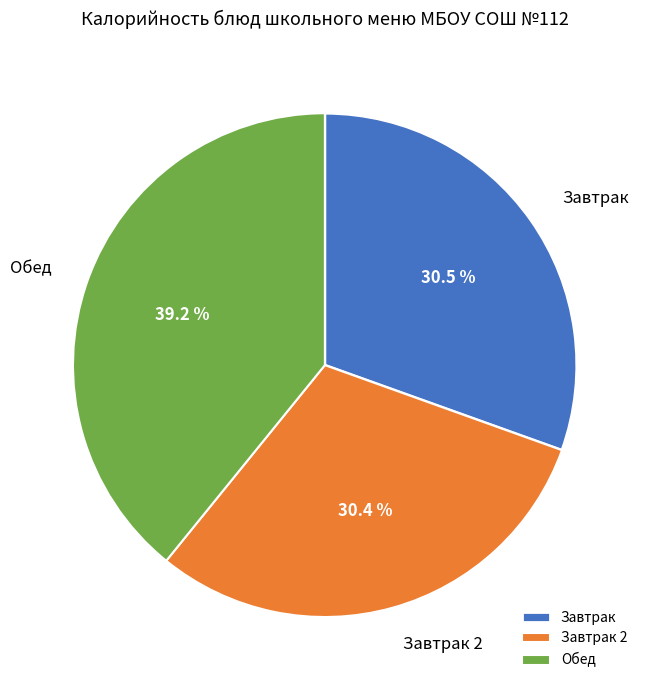

Is the sum of Завтрак and Обед greater than half?

Yes